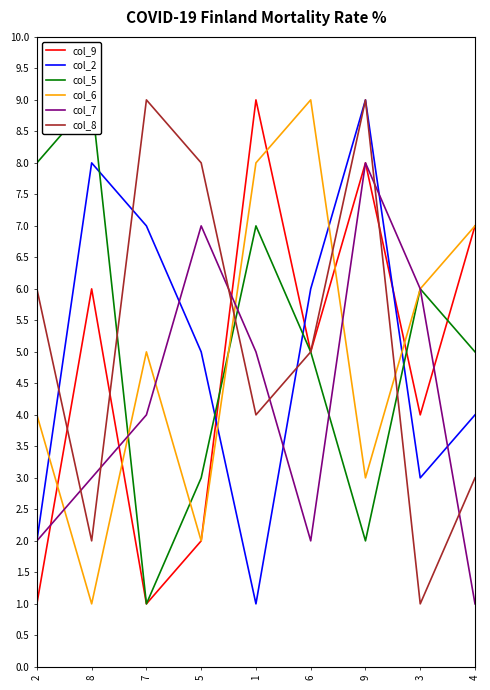

Does the chart display data point markers on the line(s)?

No